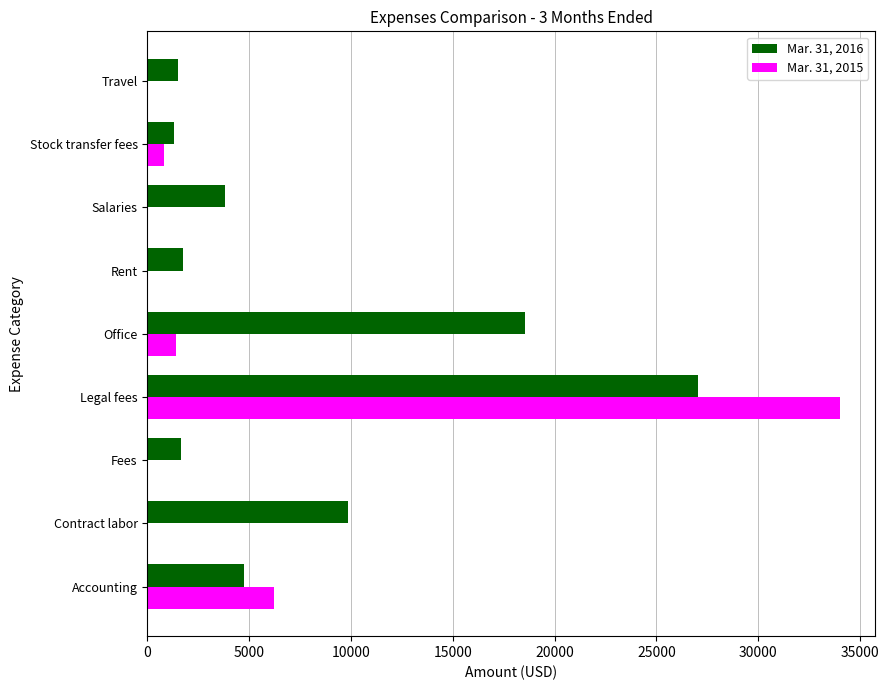

Which category has the highest value in the Mar. 31, 2015 series?

Legal fees